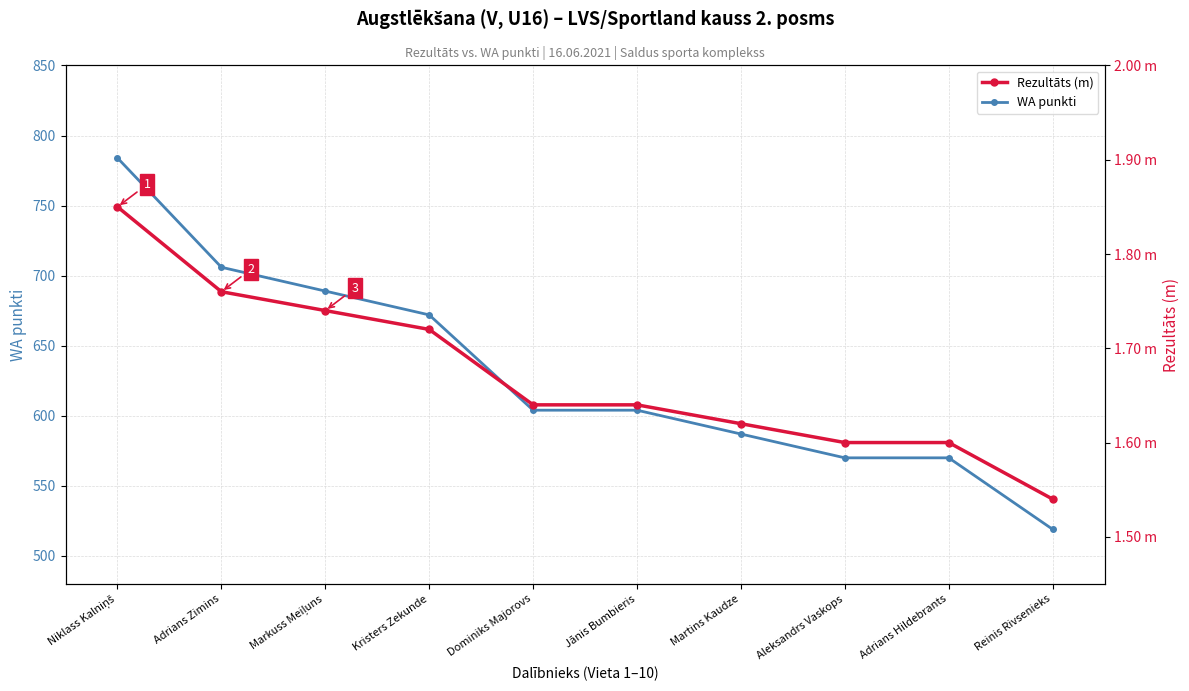

What is the greatest value displayed?

784.0